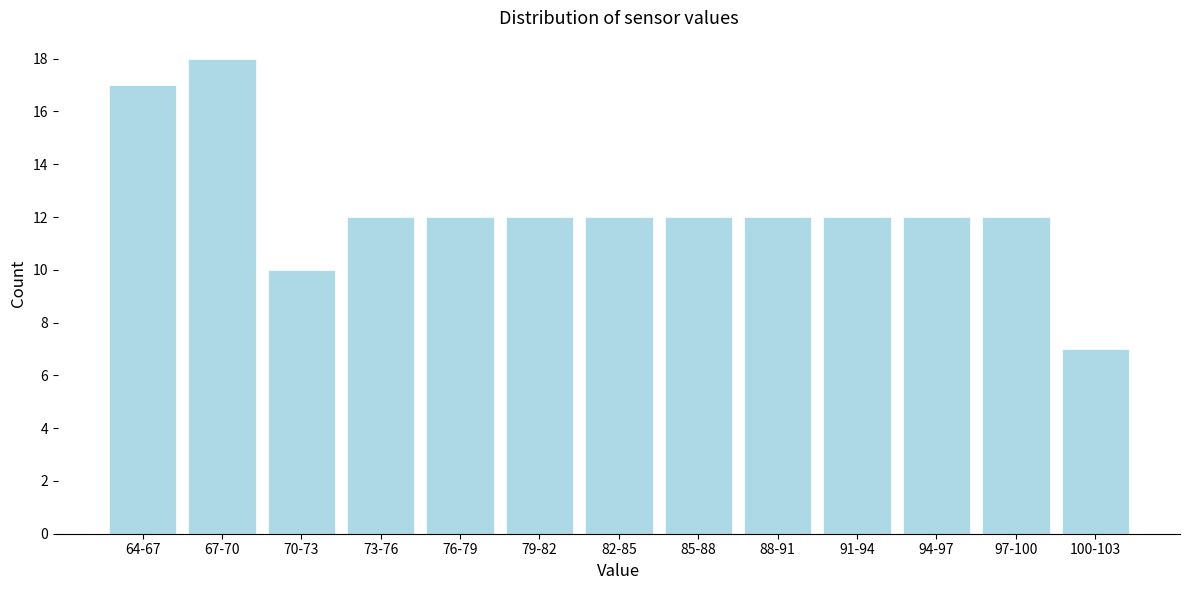

Reading left to right, transcribe all the data shown in this chart.

17	18	10	12	12	12	12	12	12	12	12	12	7